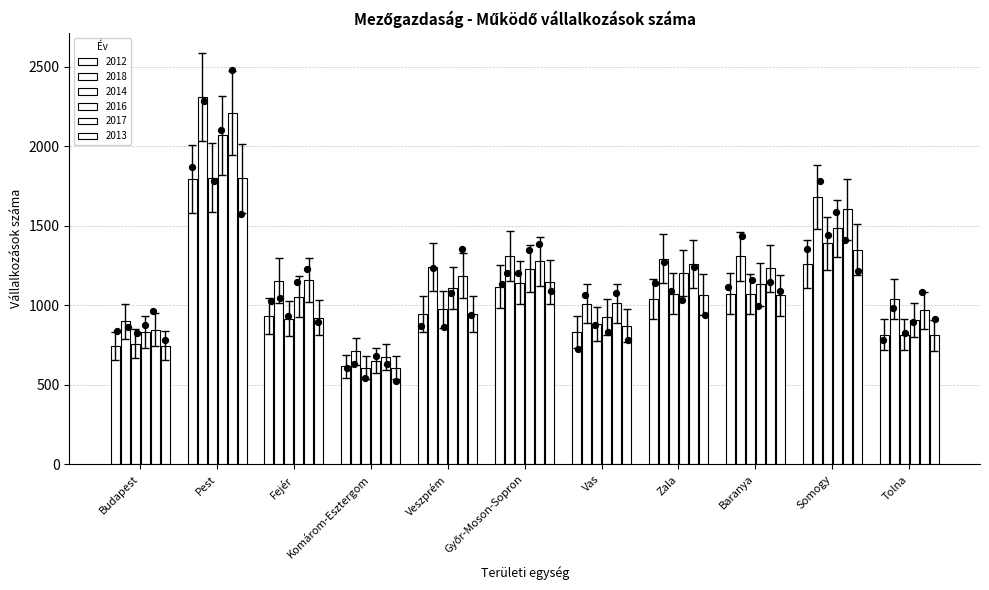

What are all the series names shown in the legend?

2012, 2018, 2014, 2016, 2017, 2013